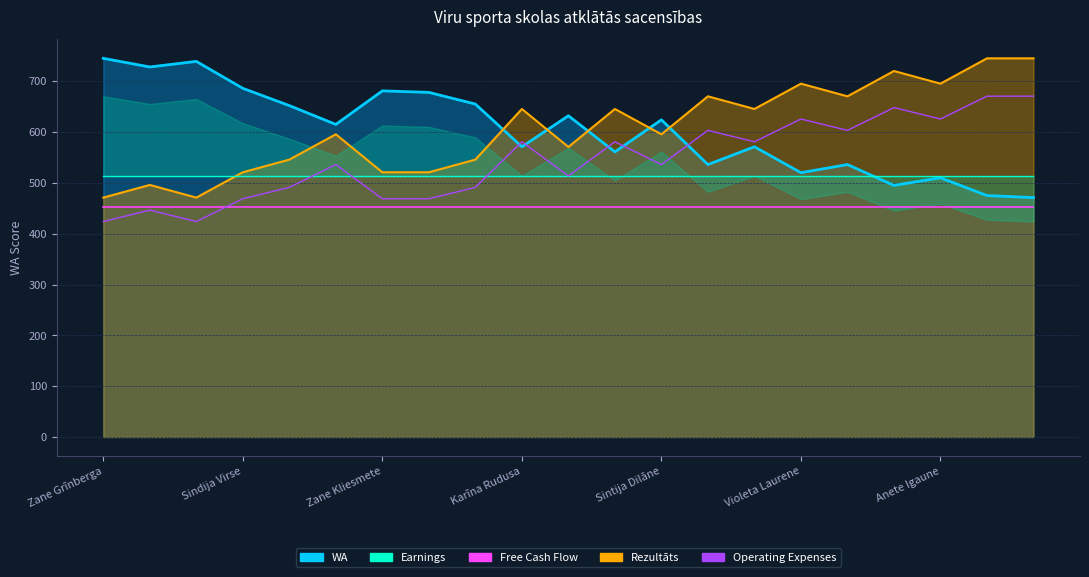

What position from the right is 14?

7